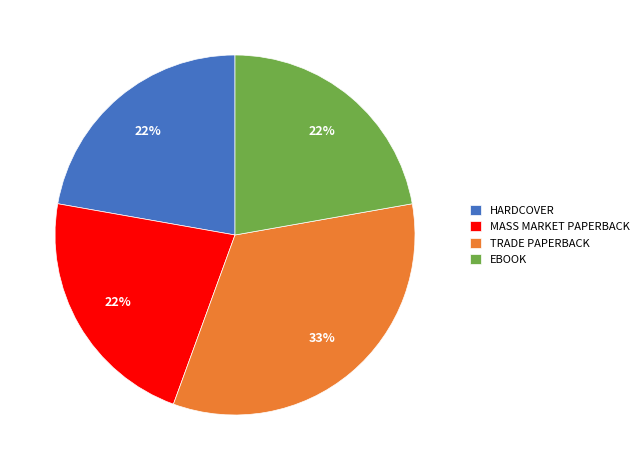

Which category has the biggest portion of the pie?

TRADE PAPERBACK